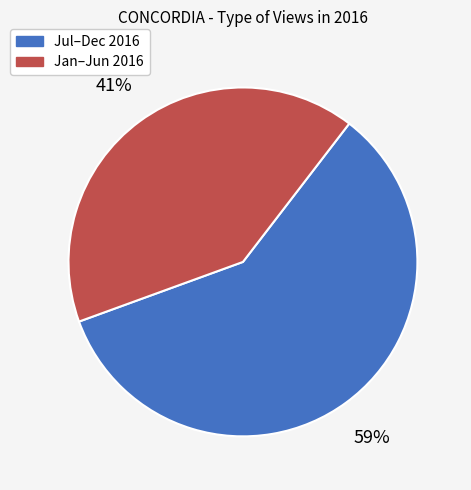

To the nearest percent, what is the average slice percentage?

50%